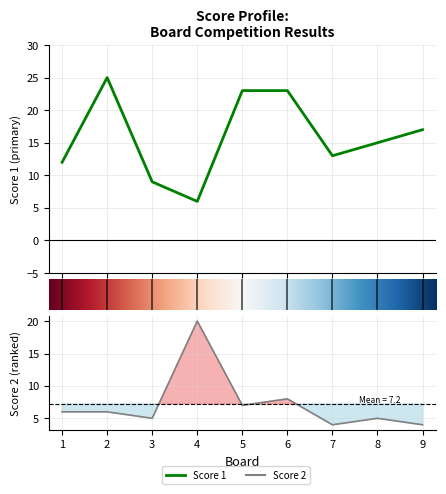

Reading left to right, extract all data points from this chart.

Score 1: 12	25	9	6	23	23	13	15	17
Score 2: 6	6	5	20	7	8	4	5	4